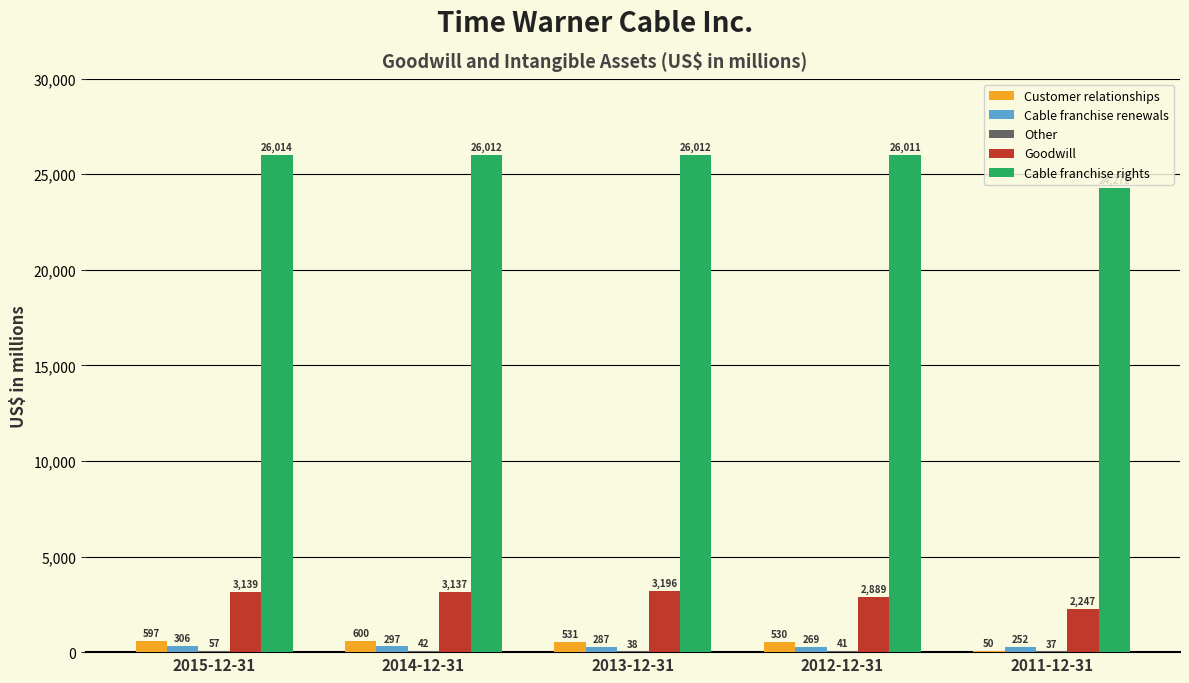

What is the spread (max minus min) of values at 2012-12-31?

25970